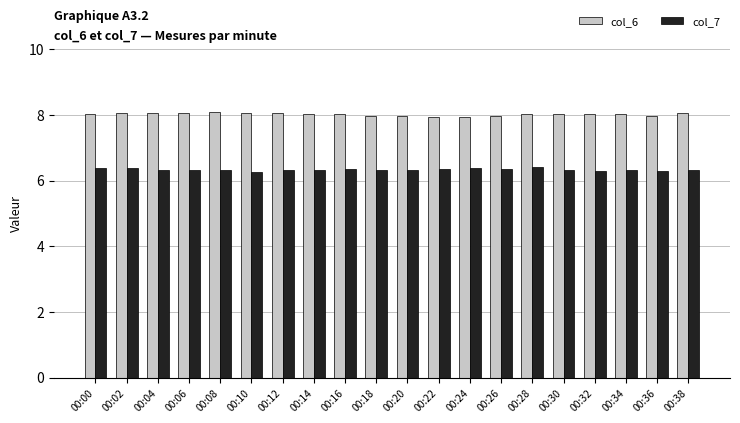

What is the minimum value shown in the chart?

6.3